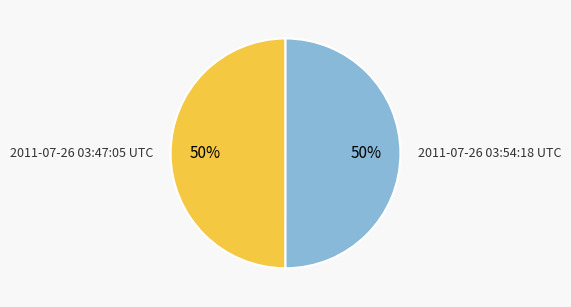

What percentage is the 2011-07-26 03:54:18 UTC slice, to the nearest percent?

50%